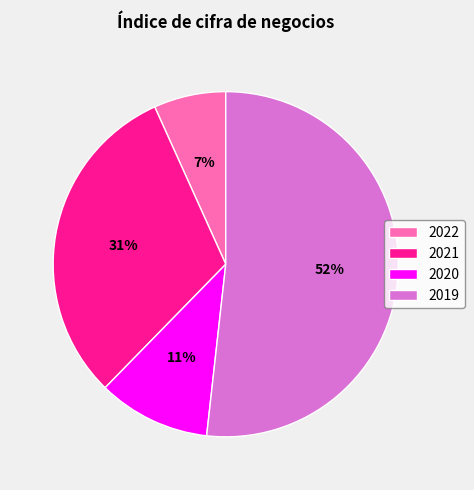

Is there a majority slice in this chart?

Yes